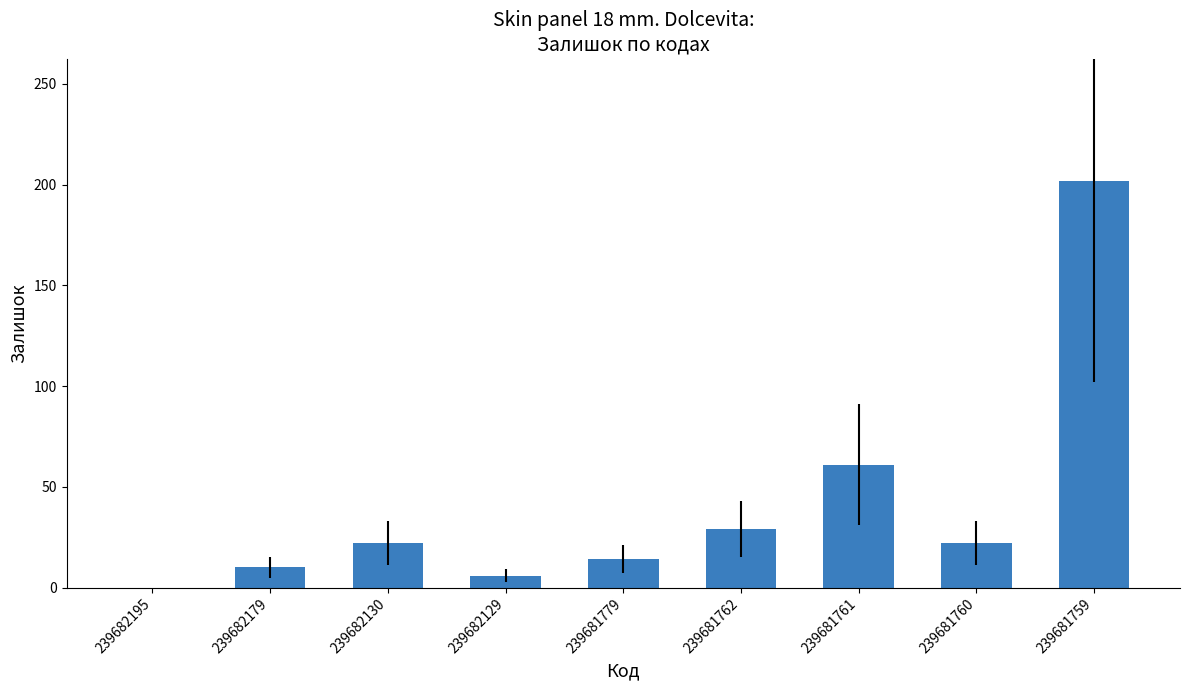

How many categories are shown in the chart?

9